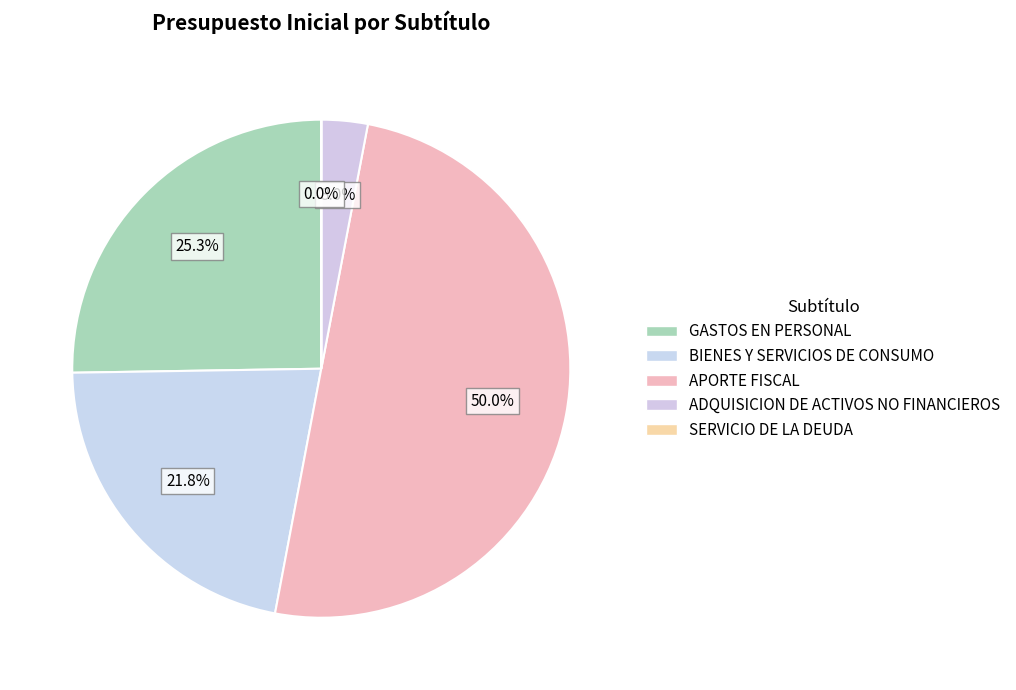

Which category has the biggest portion of the pie?

APORTE FISCAL